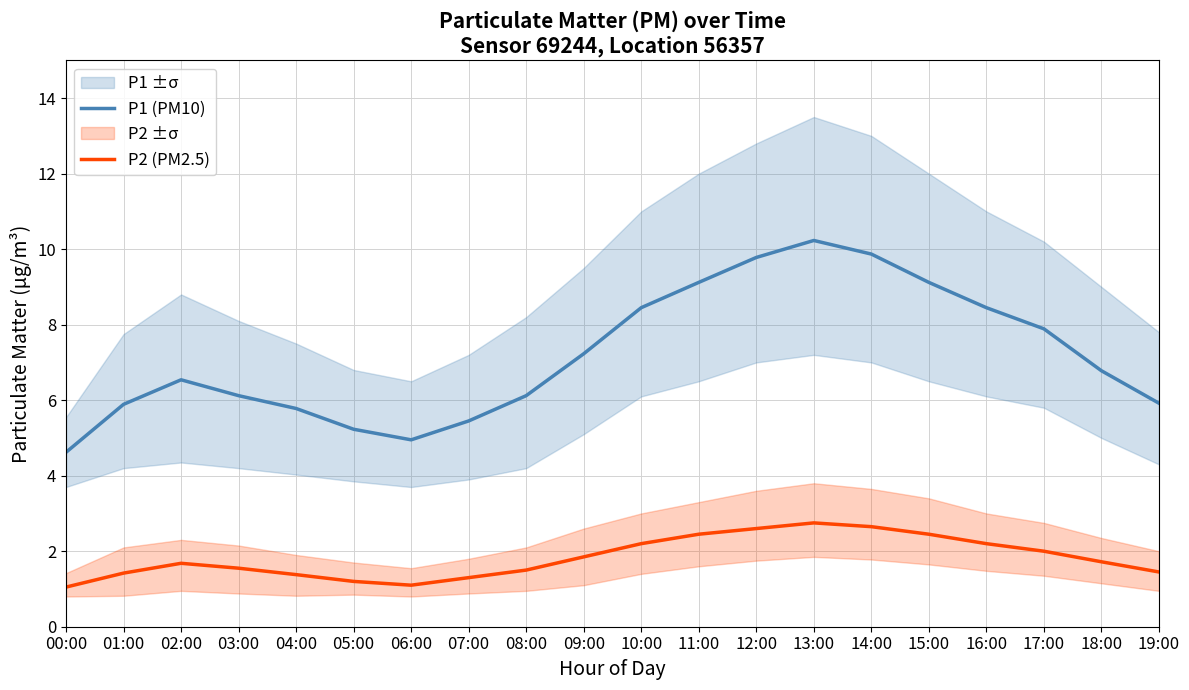

At which label does P2 (PM2.5) reach its minimum?

00:00